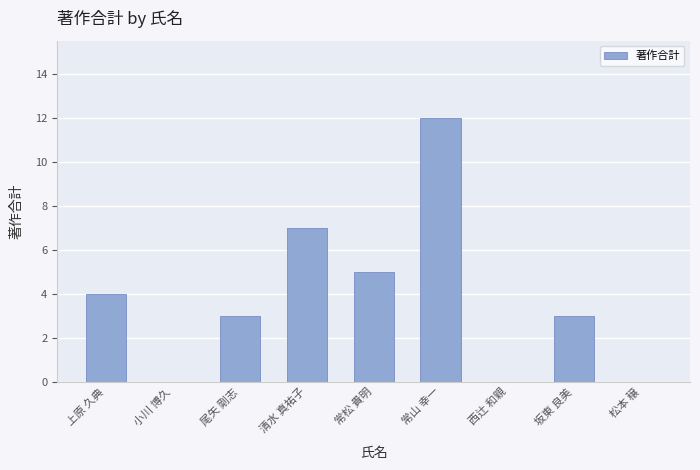

How many data points does each series have?

9